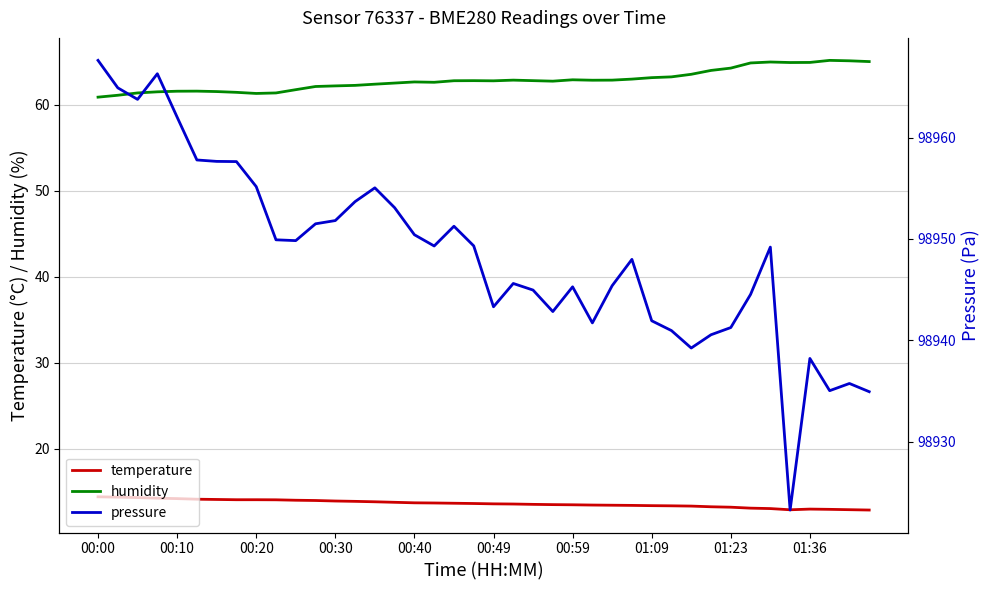

At which category is the sum across all series the highest?

00:00